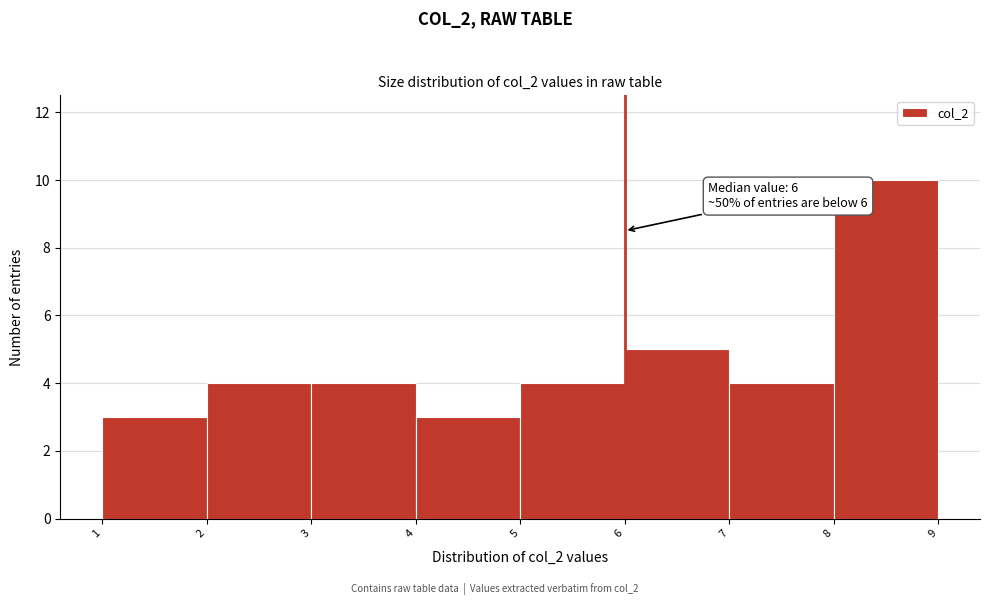

Which range on the x-axis has the tallest bar?

8 to 9